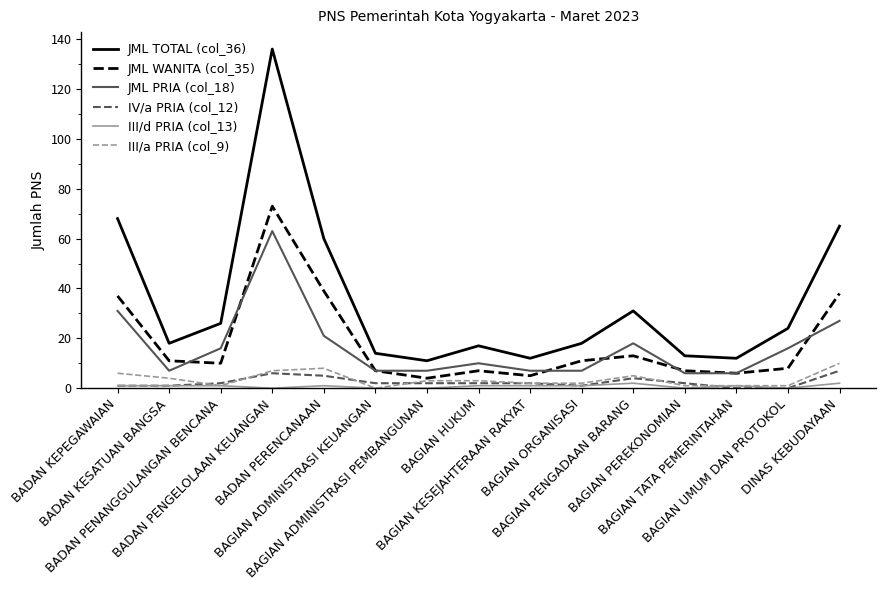

Which series has the largest total across all categories?

JML TOTAL (col_36)